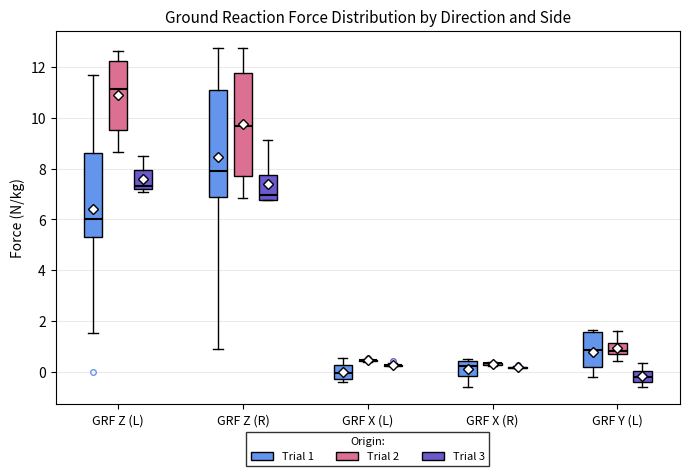

Reading left to right, transcribe this box plot: for each box, give where its median line is, the range the box spans, and where its two whiskers end, as read against the y-axis. The values are not printed on the chart, so give them approximately, as read against the axis.

GRF Z (L) (Trial 1): median 6.0, box 5.4 to 8.6, whiskers 1.6 to 11.6
GRF Z (L) (Trial 2): median 11.2, box 9.6 to 12.2, whiskers 8.6 to 12.6
GRF Z (L) (Trial 3): median 7.4, box 7.2 to 8.0, whiskers 7.0 to 8.6
GRF Z (R) (Trial 1): median 7.8, box 6.8 to 11.2, whiskers 0.8 to 12.8
GRF Z (R) (Trial 2): median 9.6, box 7.8 to 11.8, whiskers 6.8 to 12.8
GRF Z (R) (Trial 3): median 7.0, box 6.8 to 7.8, whiskers 6.8 to 9.2
GRF X (L) (Trial 1): median 0.0, box -0.2 to 0.2, whiskers -0.4 to 0.6
GRF X (L) (Trial 2): box collapsed to a line at 0.4, whiskers 0.4 to 0.6
GRF X (L) (Trial 3): box collapsed to a line at 0.2, whiskers 0.2 to 0.4
GRF X (R) (Trial 1): median 0.2, box -0.2 to 0.4, whiskers -0.6 to 0.4 (just above the box's upper edge)
GRF X (R) (Trial 2): box collapsed to a line at 0.4, whiskers 0.2 to 0.4
GRF X (R) (Trial 3): box collapsed to a line at 0.2, whiskers 0.2 to 0.2
GRF Y (L) (Trial 1): median 0.8, box 0.2 to 1.6, whiskers -0.2 to 1.6 (just above the box's upper edge)
GRF Y (L) (Trial 2): median 0.8, box 0.6 to 1.2, whiskers 0.4 to 1.6
GRF Y (L) (Trial 3): median -0.2, box -0.4 to 0.0, whiskers -0.6 to 0.4